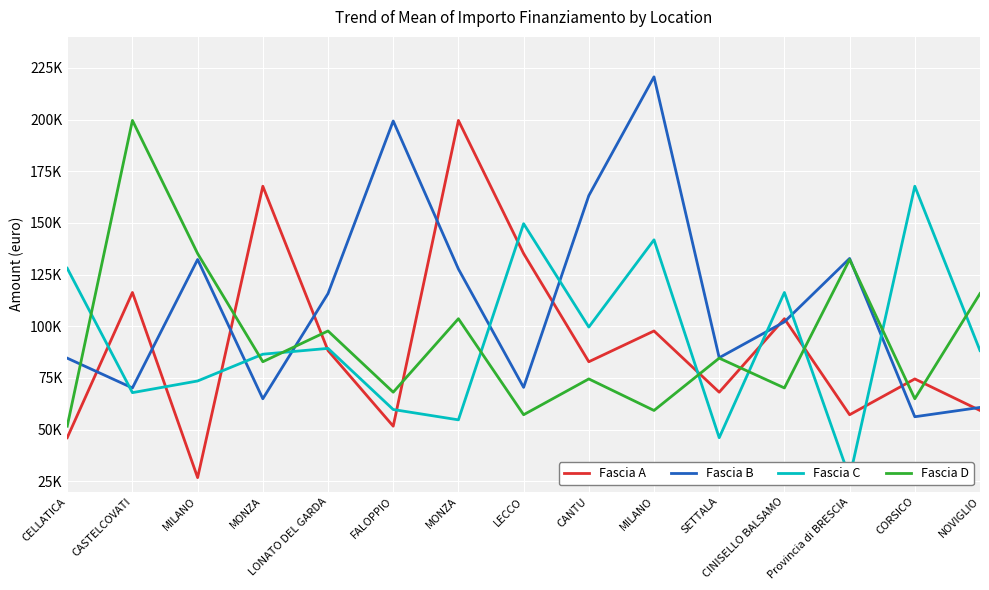

What is the difference between the maximum and minimum values in the Fascia A series?

172837.8